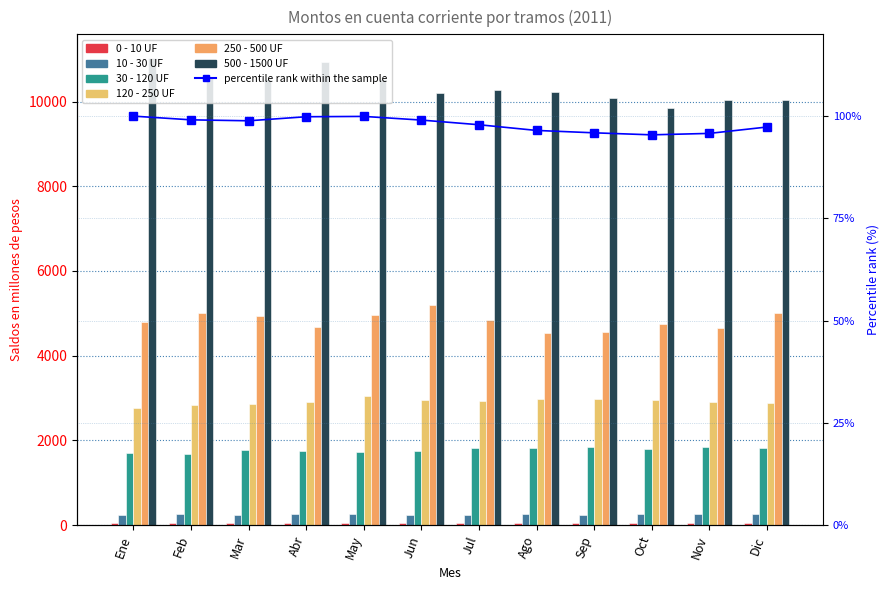

What is the highest value of the 120 - 250 UF series?

3045.6